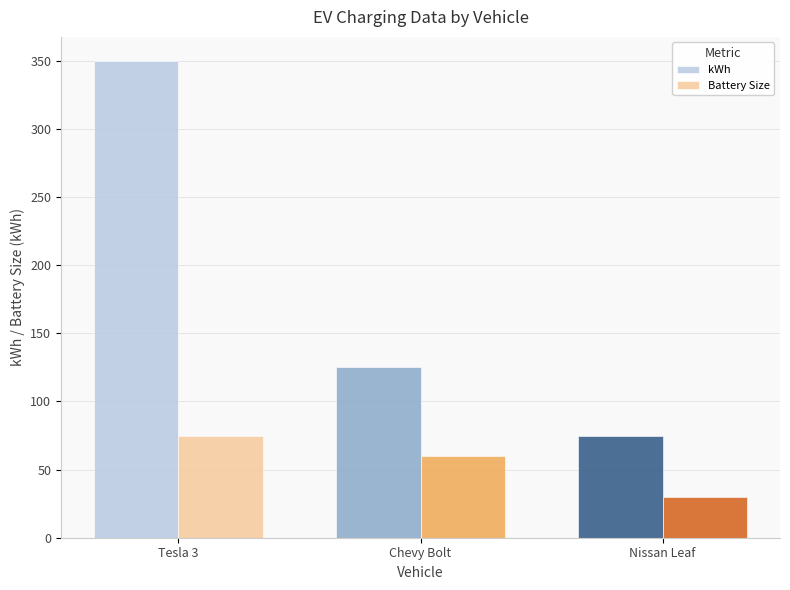

At which category is the sum across all series the highest?

Tesla 3